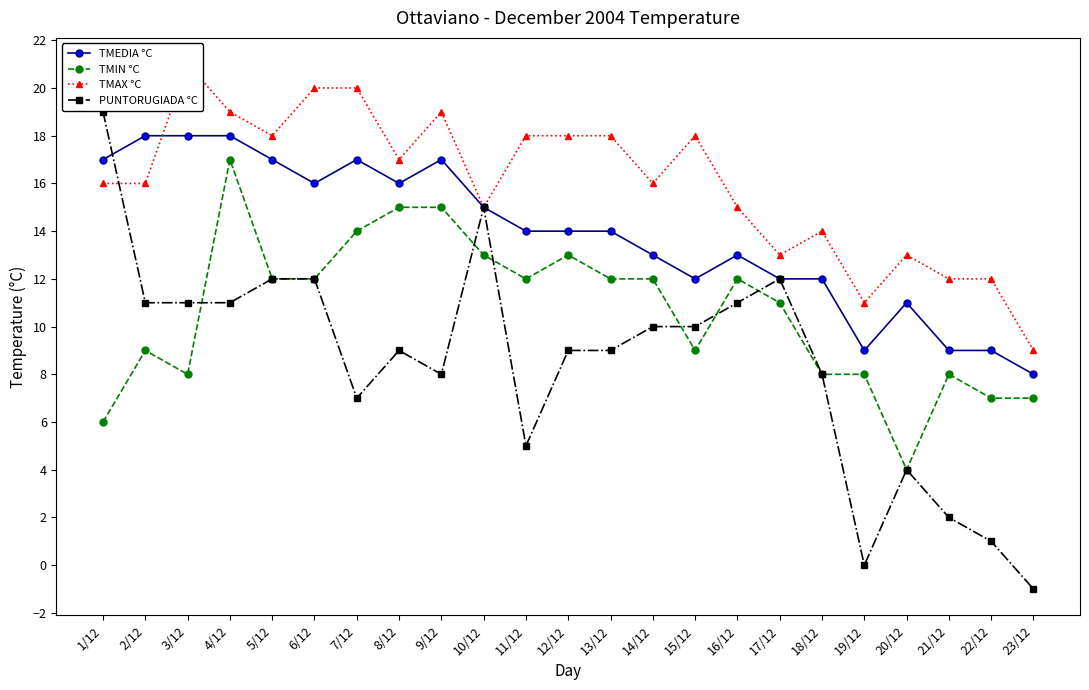

How many data points does each series have?

23